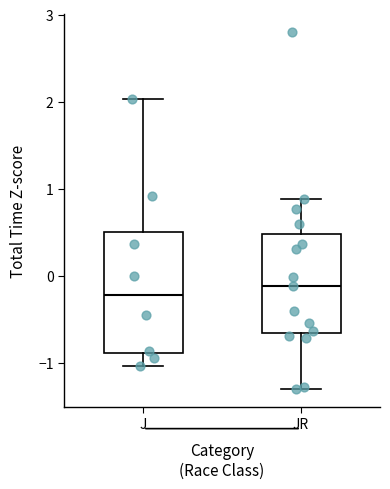

Comparing the boxes themselves (not the whiskers), which one is the tallest?

J